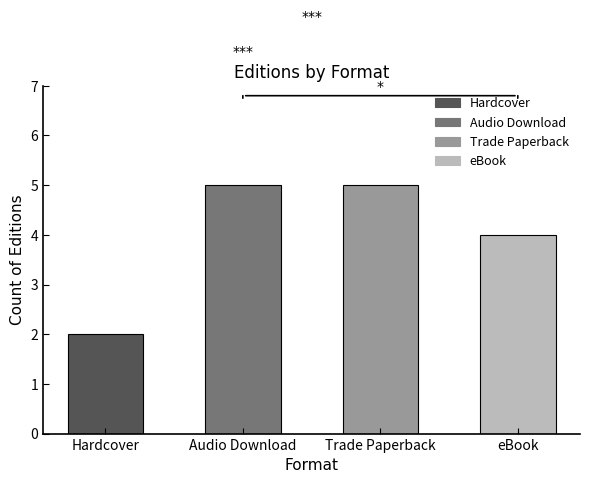

What is the sum of all values?

16